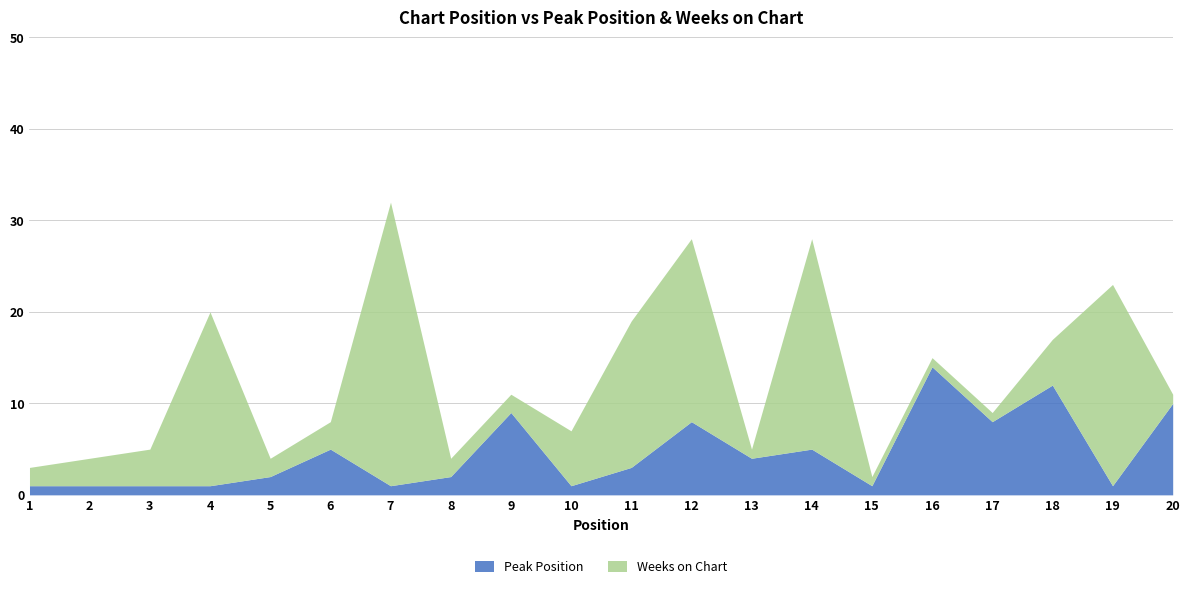

True or false: Weeks on Chart and Peak Position cross at least once.

True